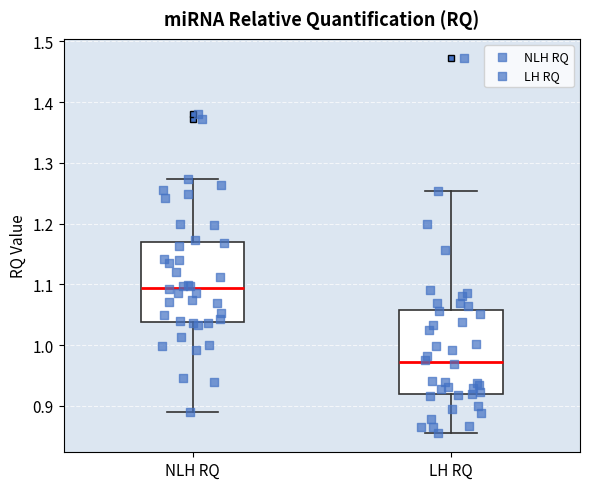

Which box's median line is the highest?

NLH RQ